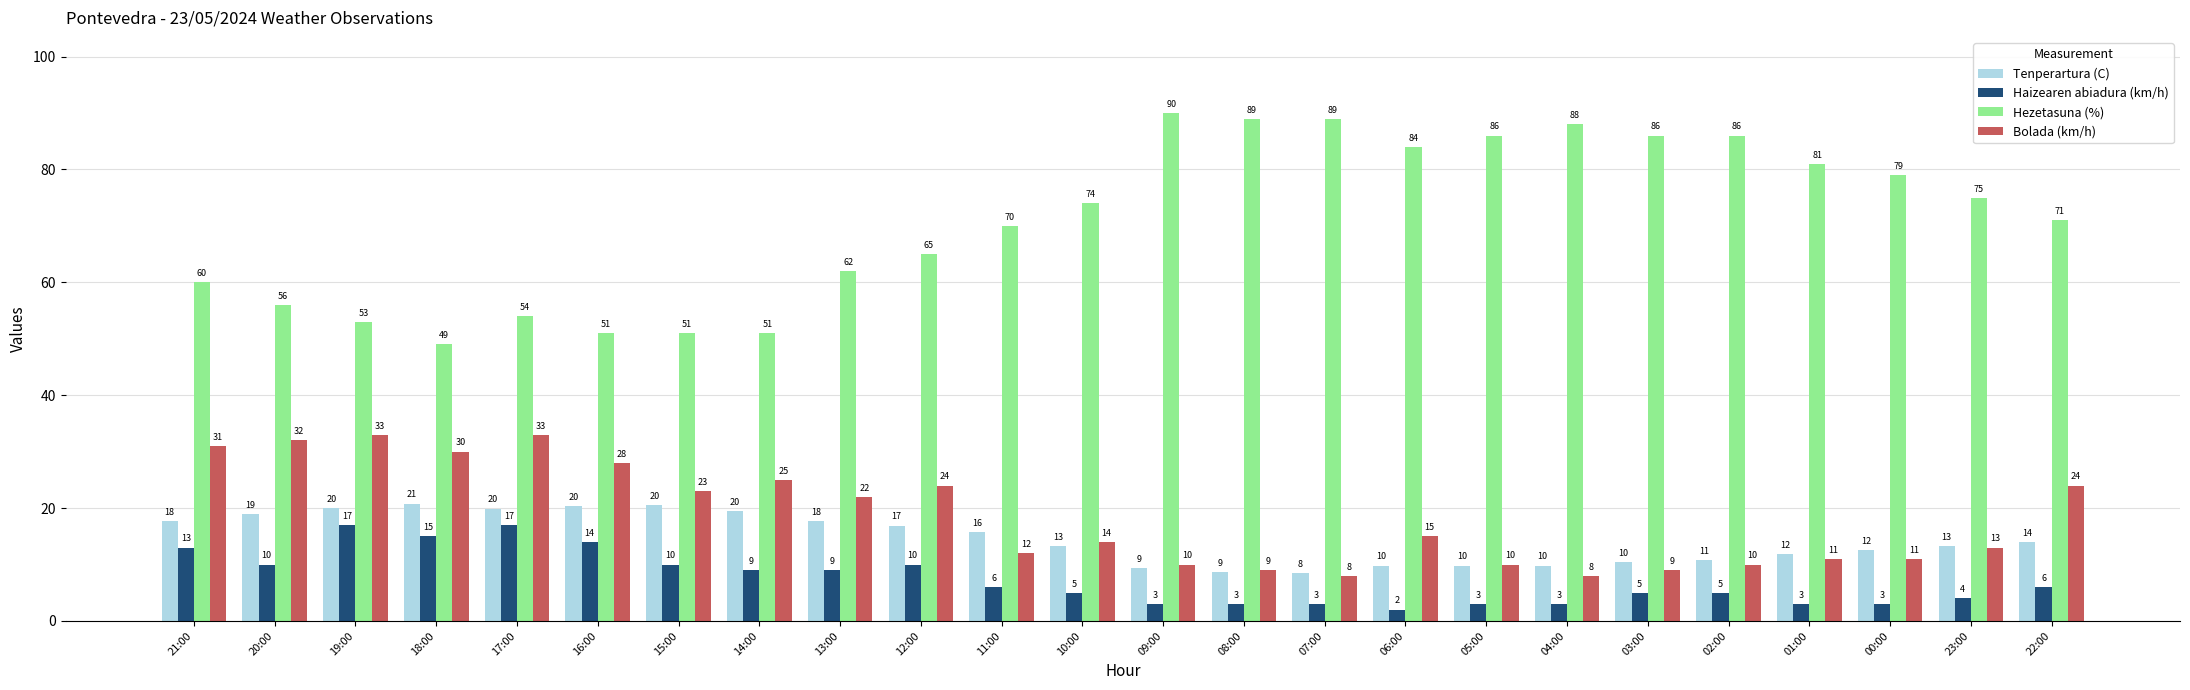

Count the number of categories in the chart.

24